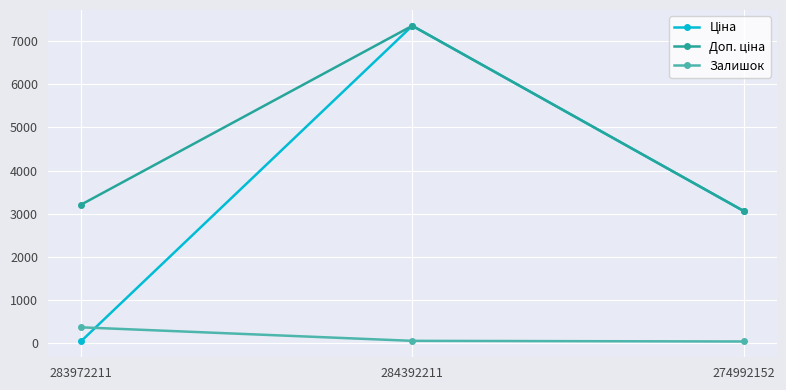

The value of Залишок at 283972211 is 360.0. True or false?

True